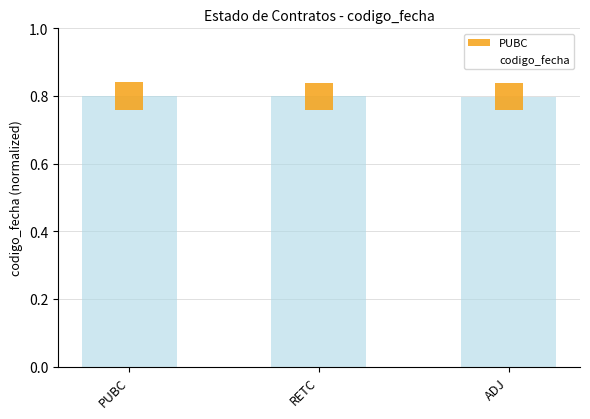

How many bars are there in total?

3